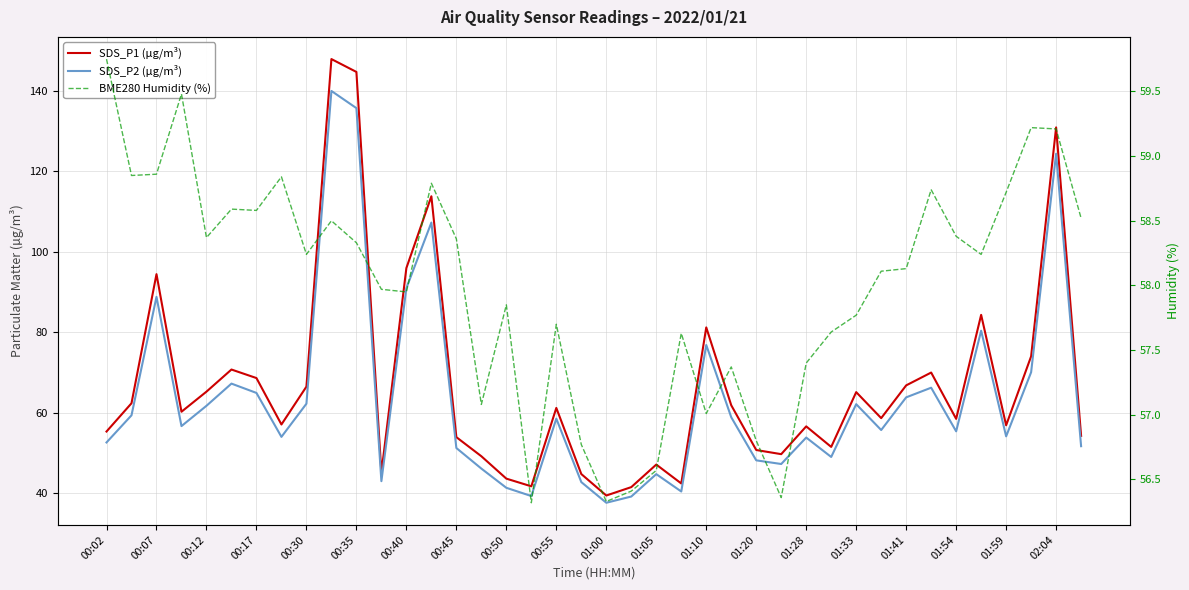

Between 00:40 and 23, which series saw the biggest shift?

SDS_P1 (µg/m³)